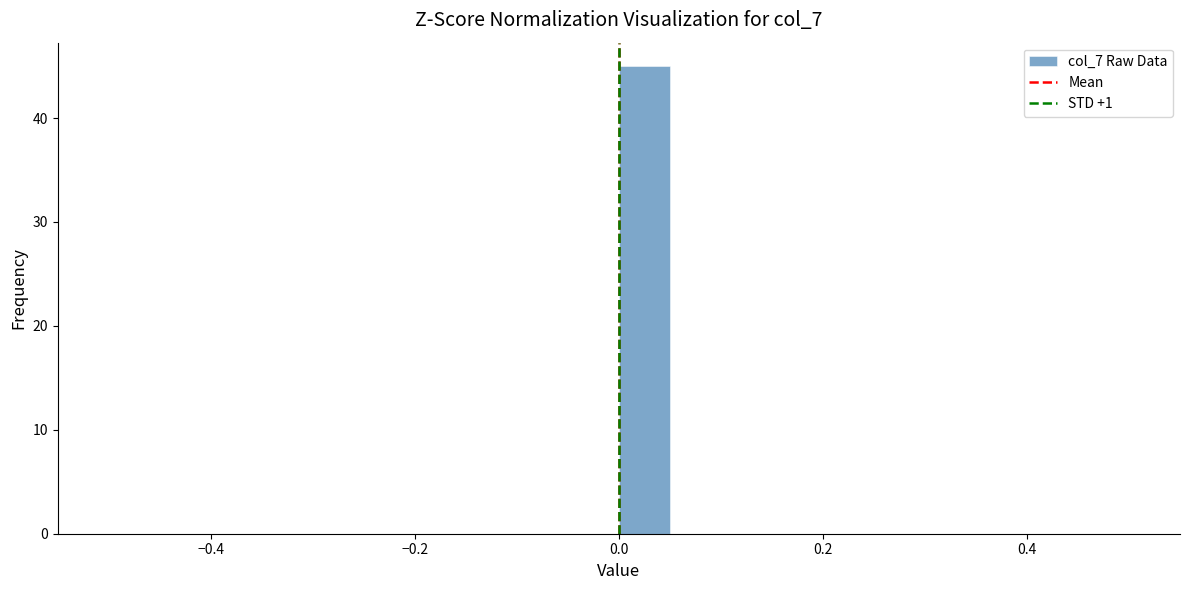

Read against the x-axis, roughly where is the centre of the tallest bar?

0.02